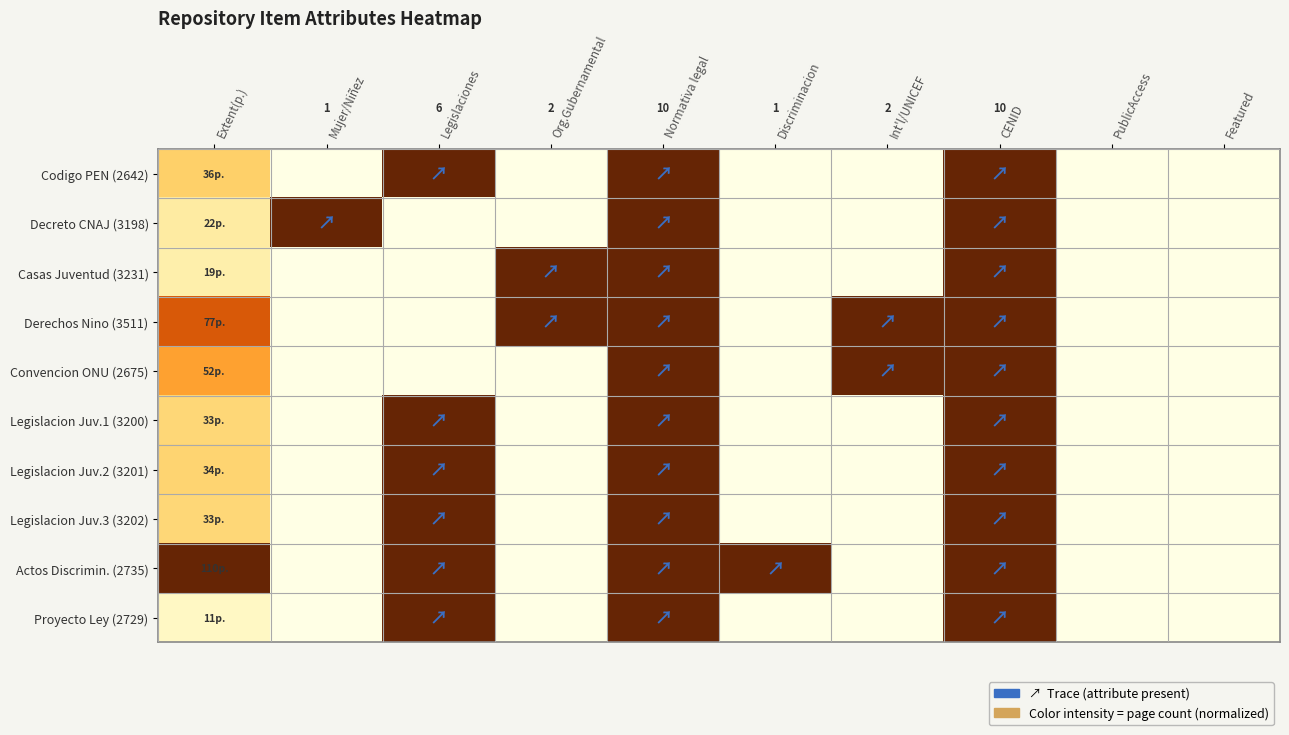

The value of Casas Juventud (3231) at Org.Gubernamental is 0.5. True or false?

False